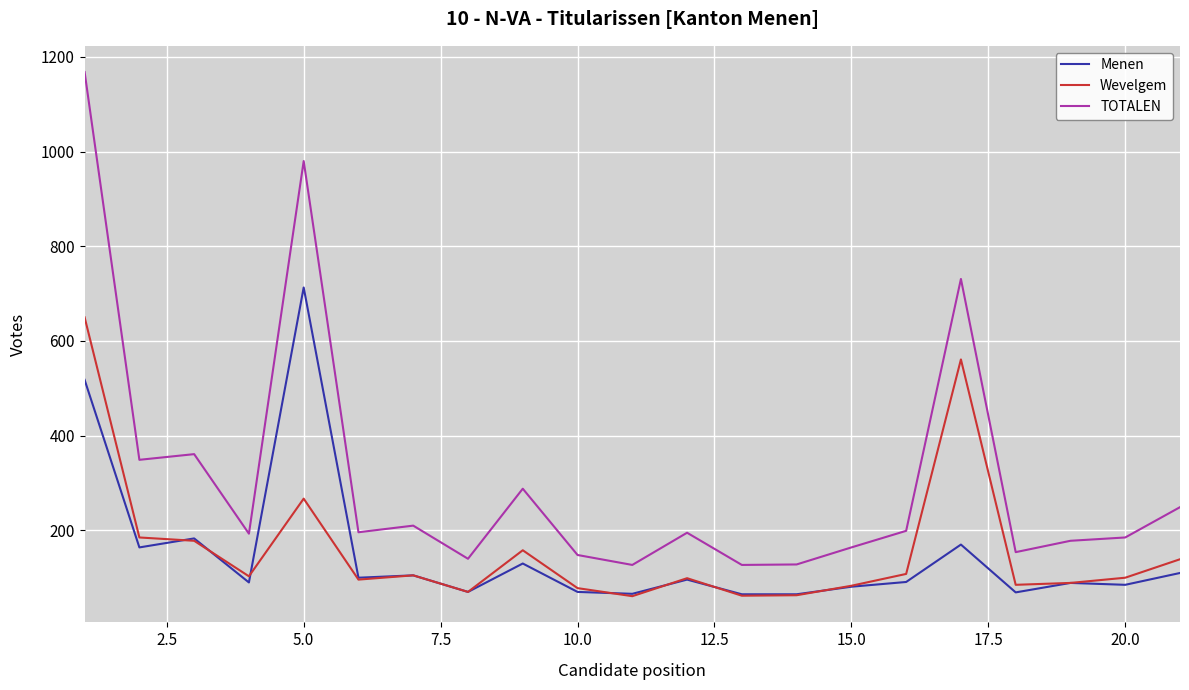

True or false: TOTALEN and Menen intersect in this chart.

False